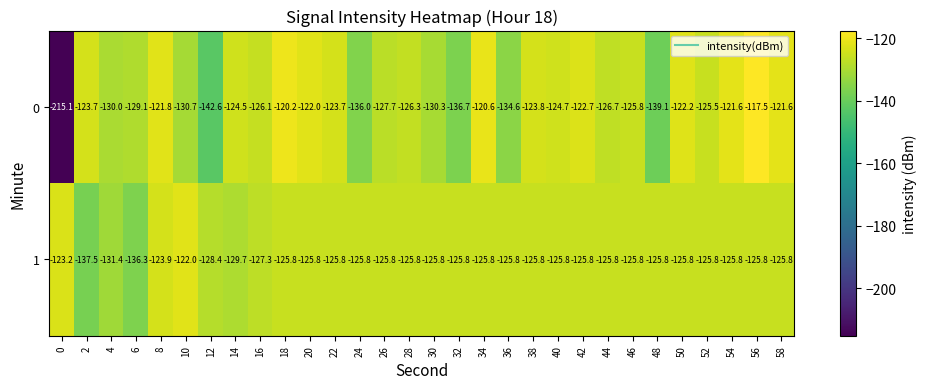

What is the sum of the 1 values at 42 and 28?

-251.6